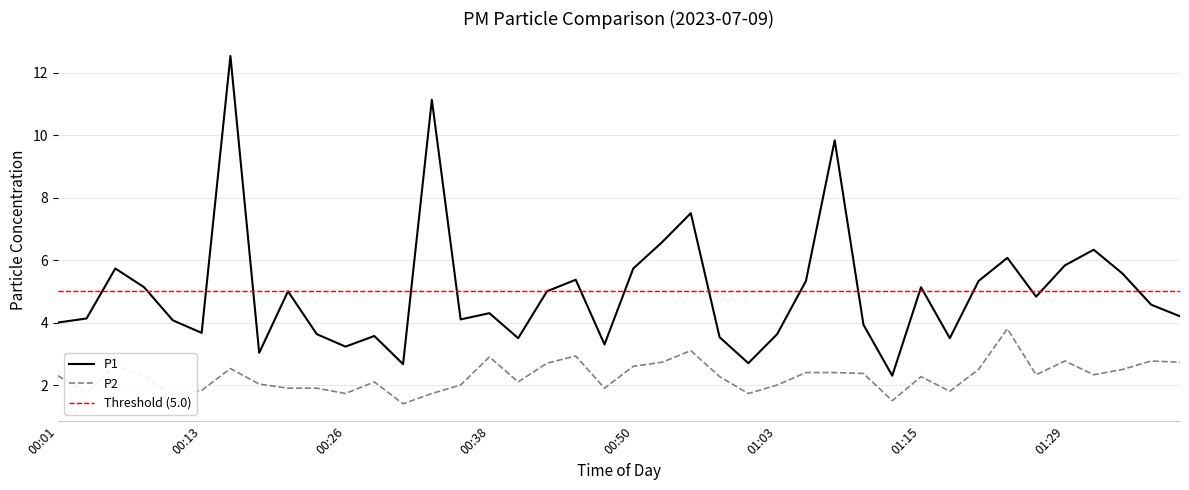

Which series has the largest range (max minus min)?

P1